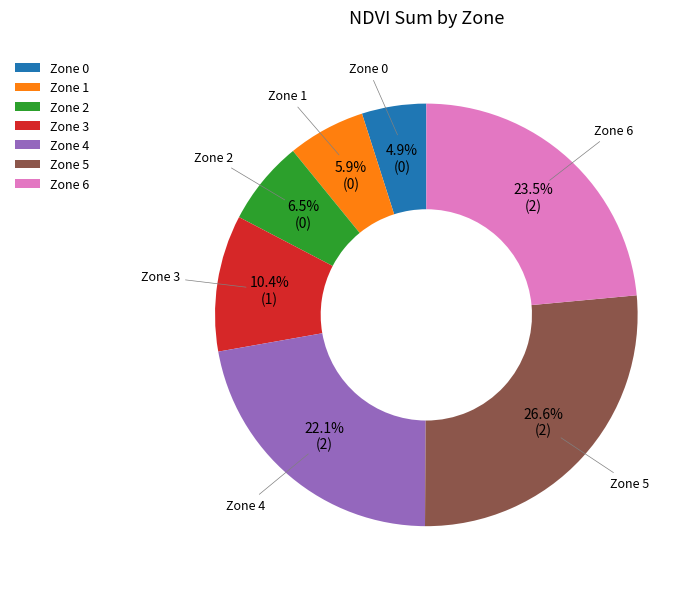

Approximately how many times larger is the value at Zone 2 compared to Zone 4?

0.3